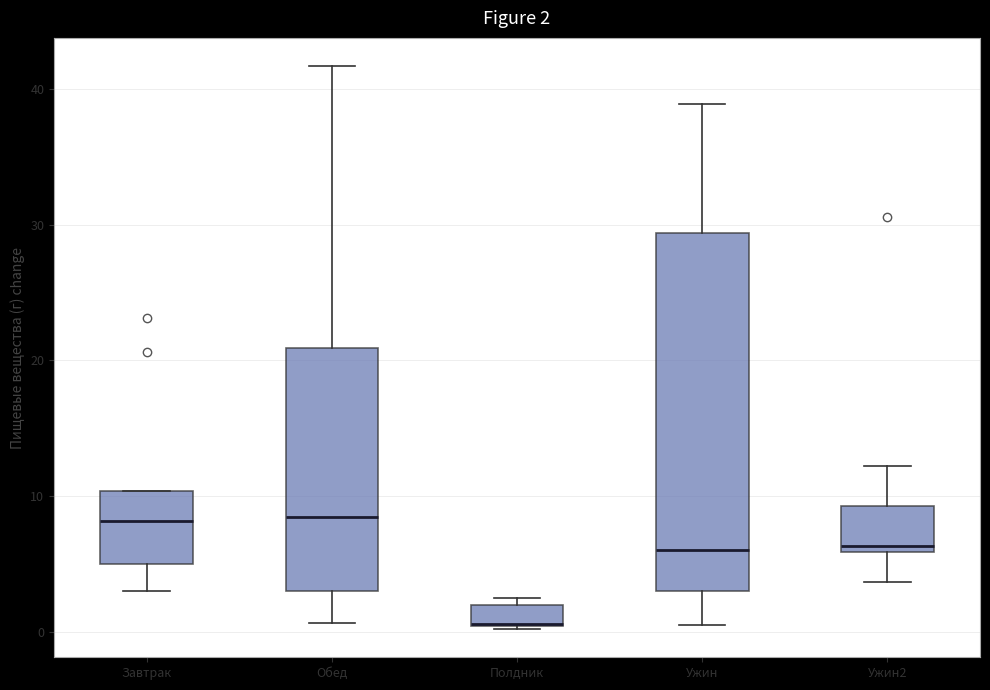

Which box's median line is the lowest?

Полдник